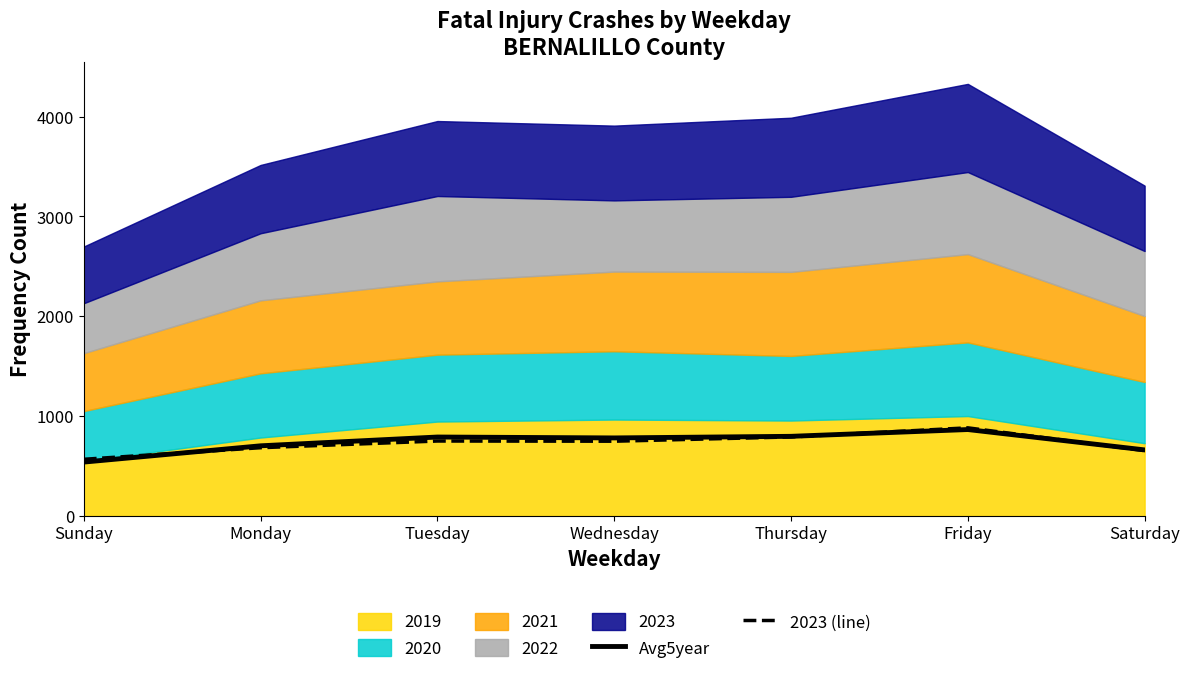

After their last crossing, which series has the higher values: 2023 (line) or Avg5year?

Avg5year